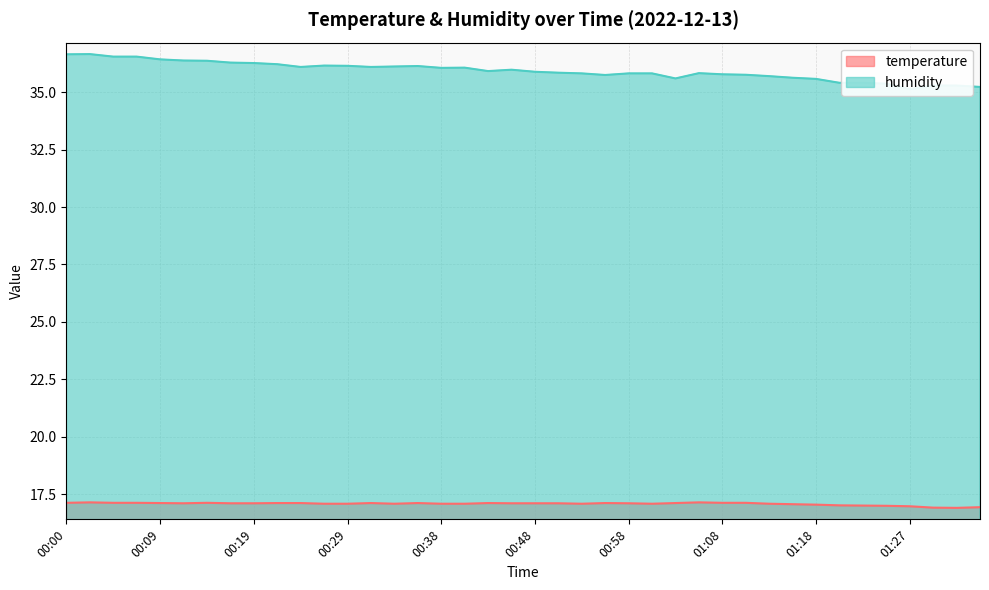

Rank the series at 01:20 from lowest to highest value.

temperature, humidity